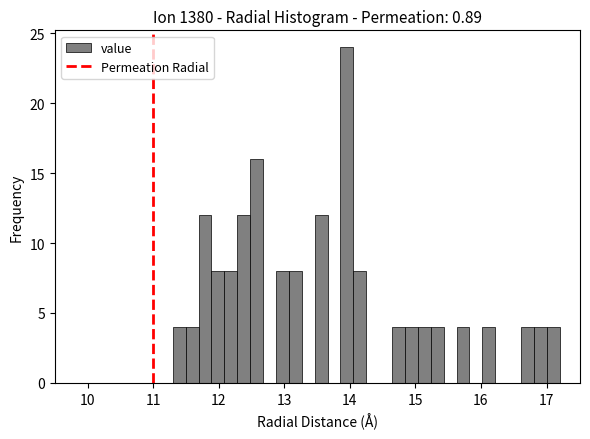

Read against the x-axis, roughly where is the centre of the tallest bar?

14.0